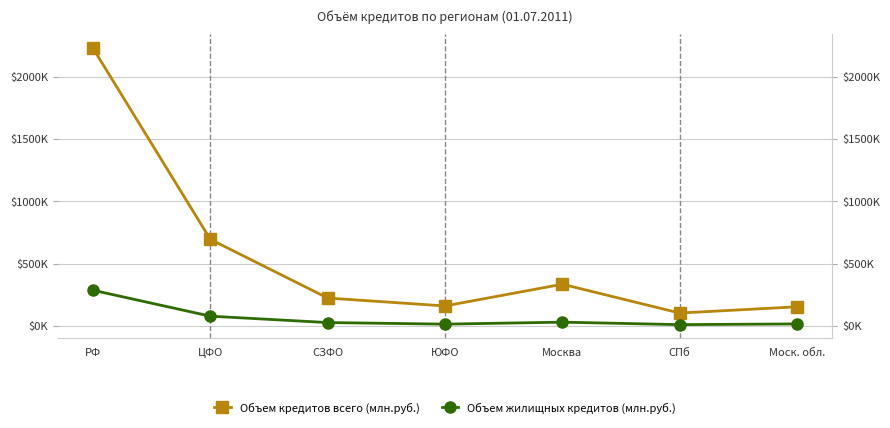

At which label does Объем кредитов всего (млн.руб.) reach its minimum?

СПб